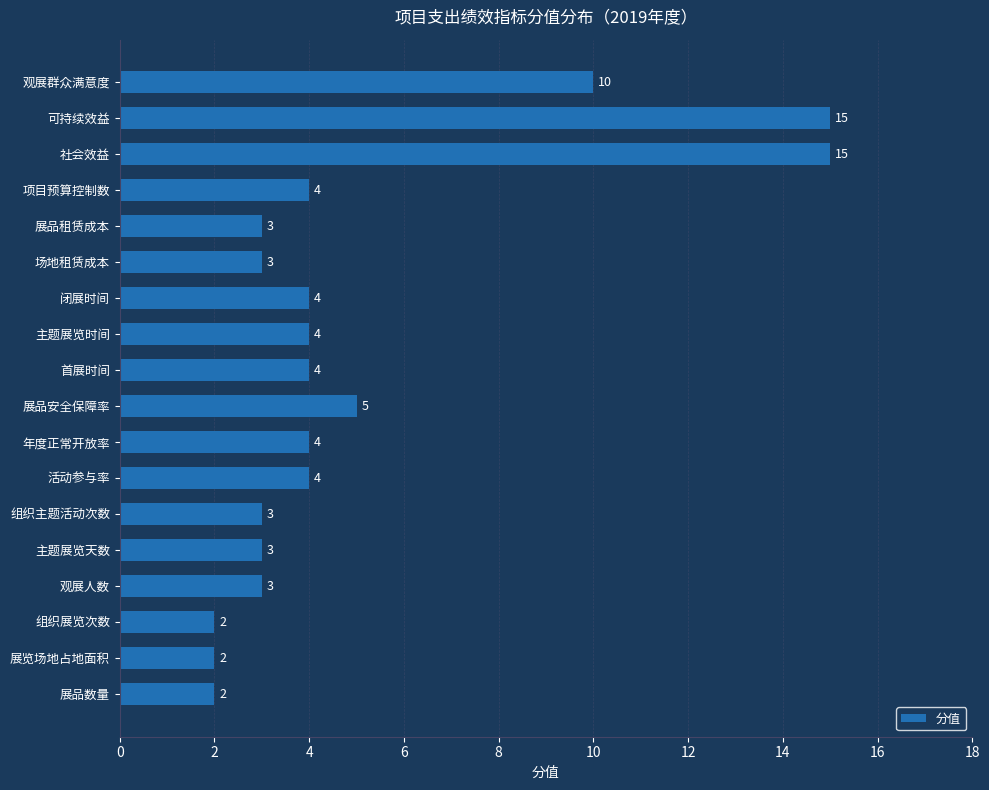

At which label is the value closest to 8?

观展群众满意度